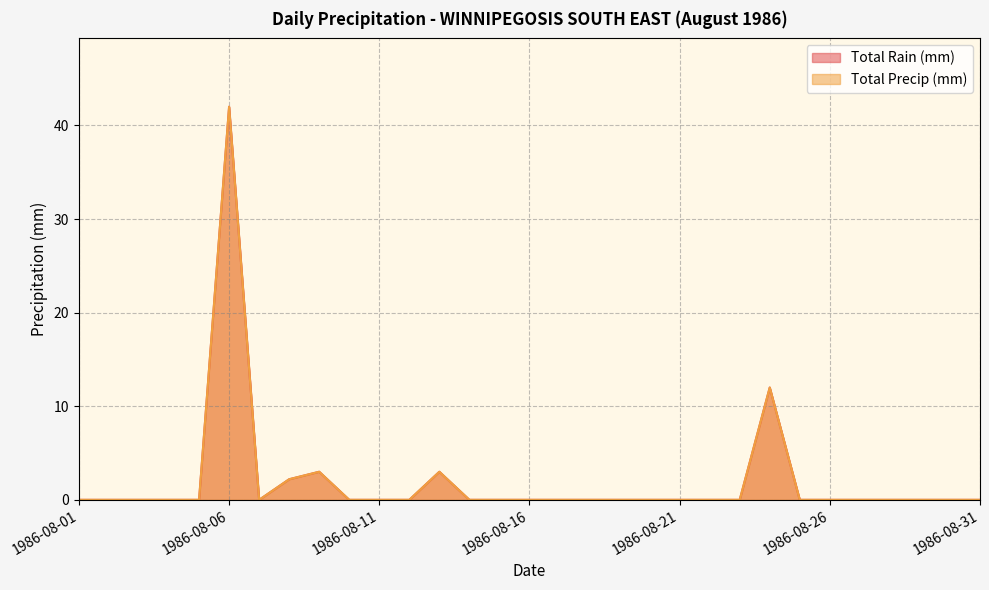

The Total Rain (mm) series shows 0.0 at 1986-08-16. True or false?

True